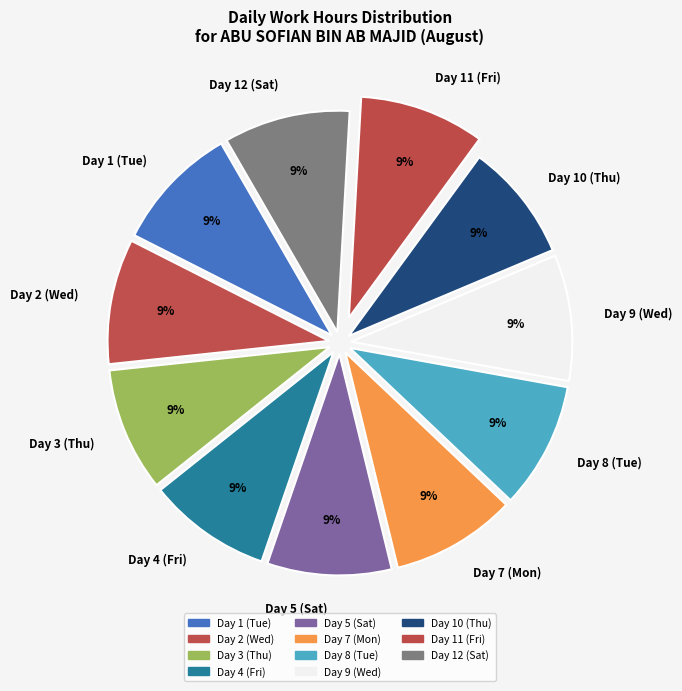

Approximately how many times larger is the value at Day 3 (Thu) compared to Day 10 (Thu)?

1.0